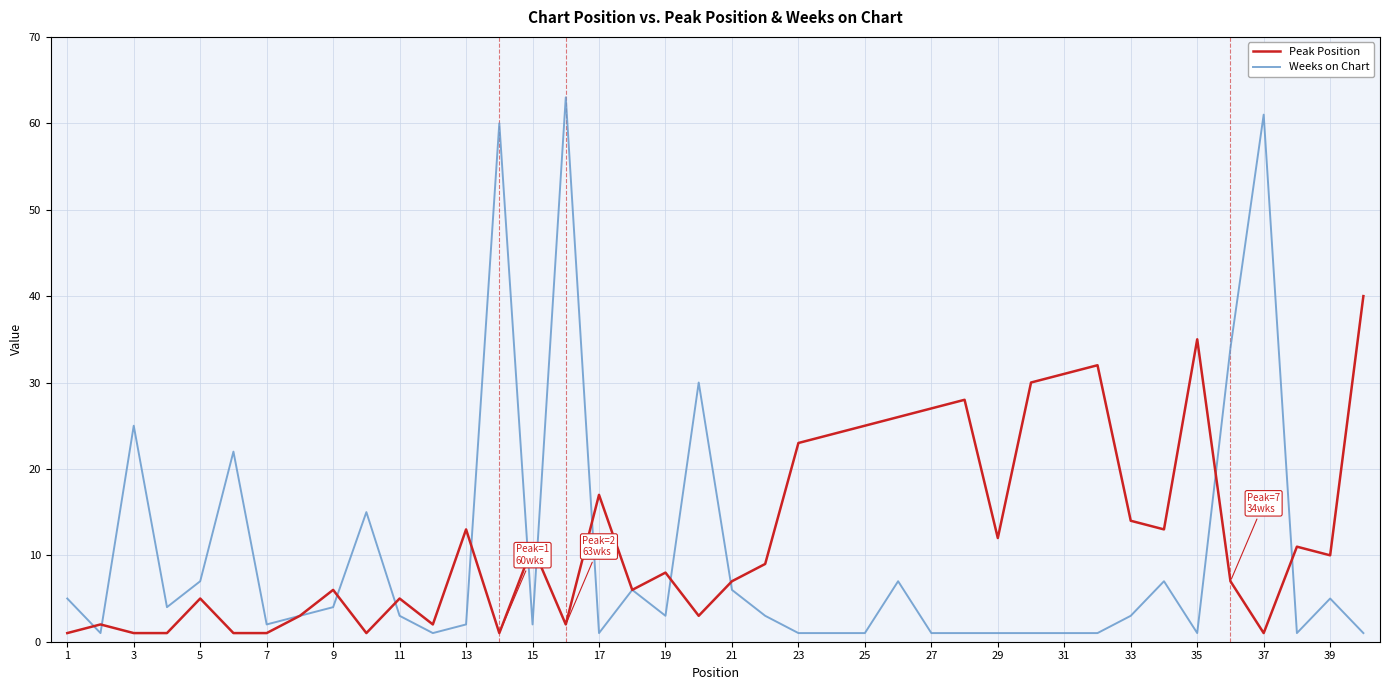

Rank the series by their maximum value, from highest to lowest.

Weeks on Chart, Peak Position